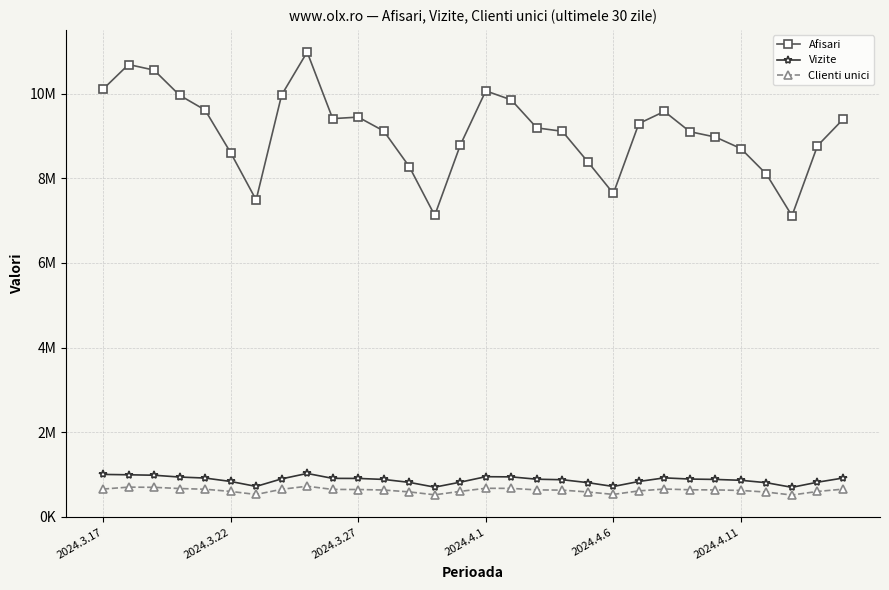

True or false: Clienti unici and Afisari cross at least once.

False